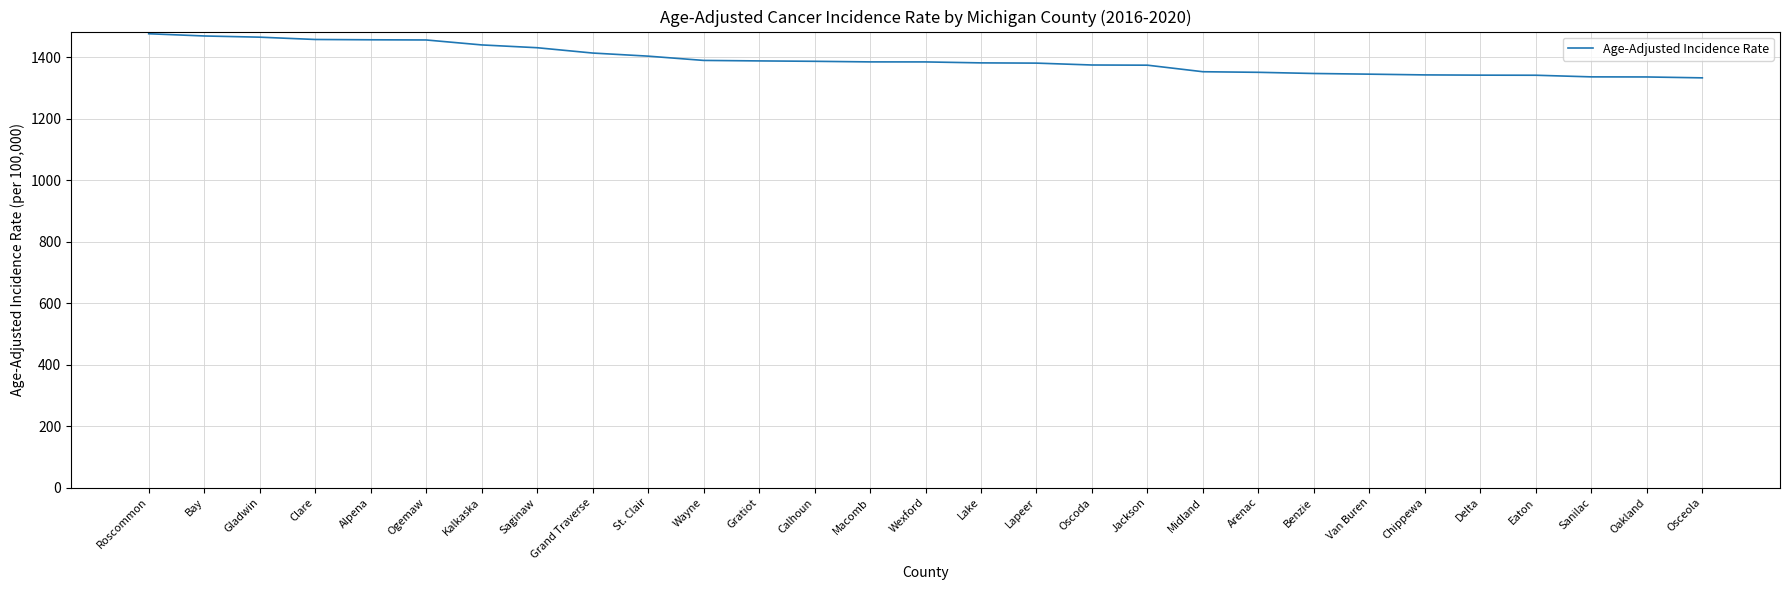

What is the difference between the maximum and minimum values?

143.4